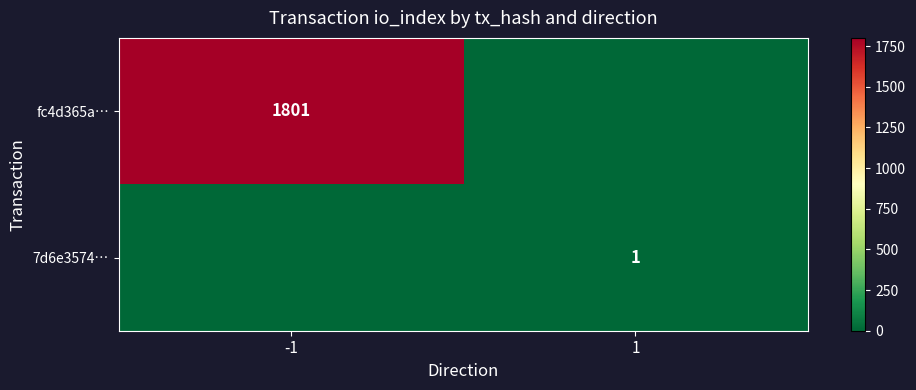

Which has a higher value, -1 or 1?

-1